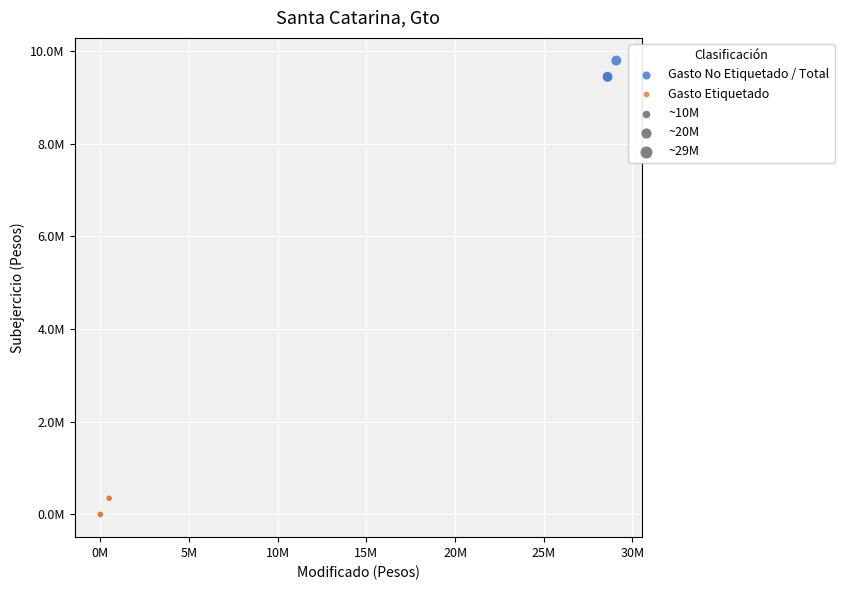

Which series has the largest Y range (max minus min)?

Gasto No Etiquetado / Total